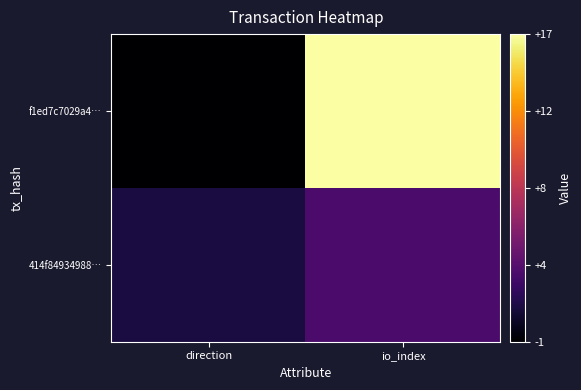

Reading left to right, what are all the values shown in this chart?

f1ed7c7029a4…: direction=-1	io_index=17
414f84934988…: direction=1	io_index=3